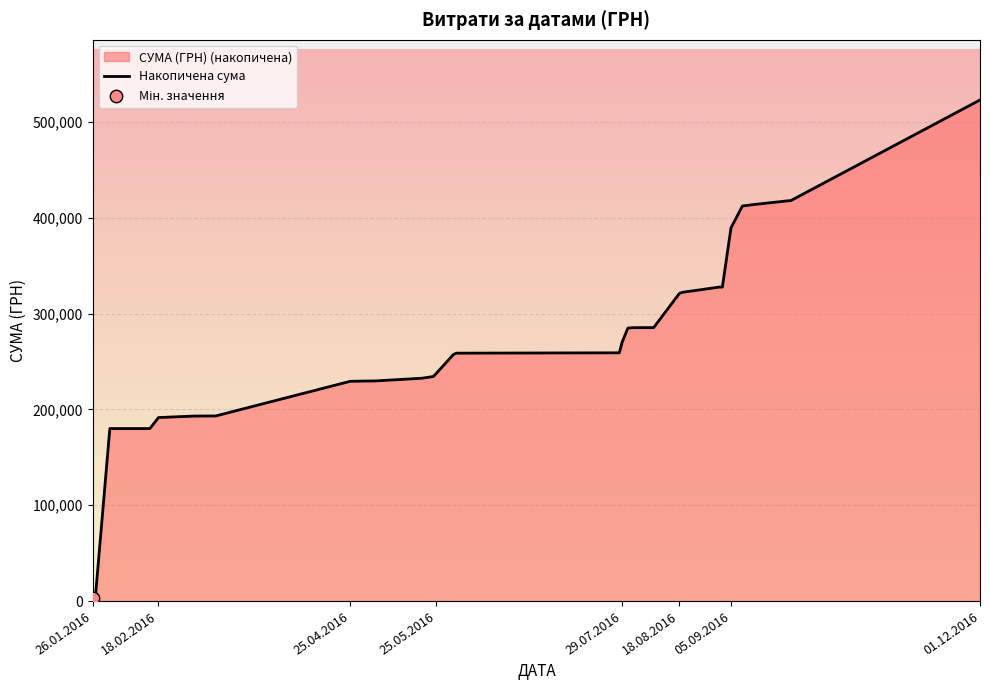

What is the maximum value shown in the chart?

523023.4